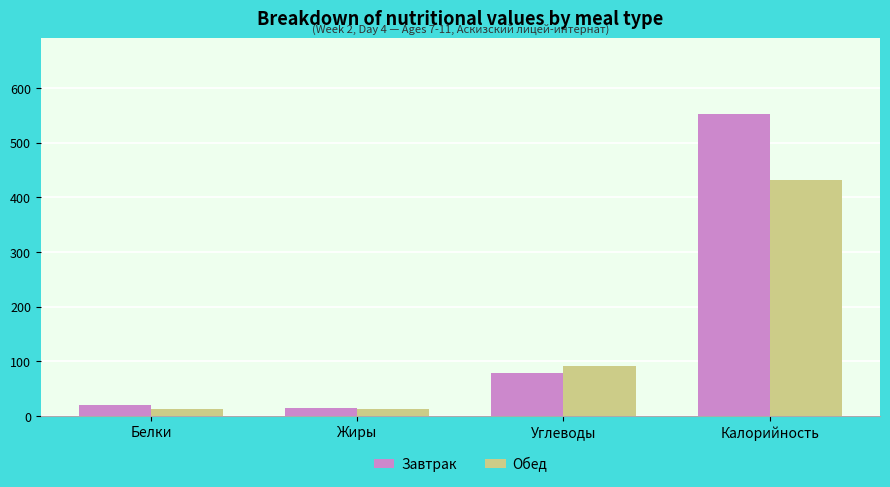

At how many categories does at least one series exceed 102?

1